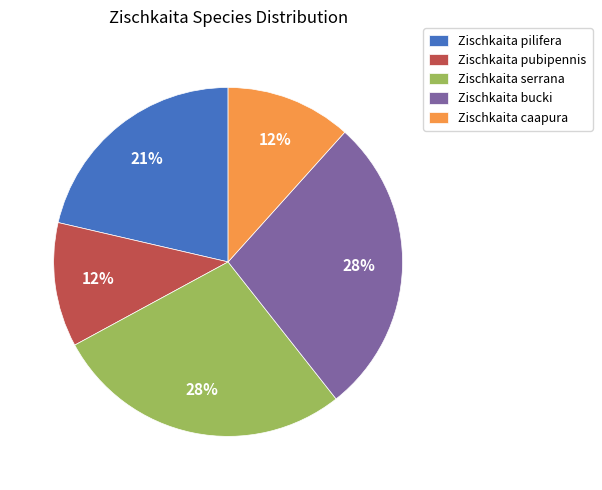

To the nearest percent, what is the difference between the largest and smallest slice percentages?

16%